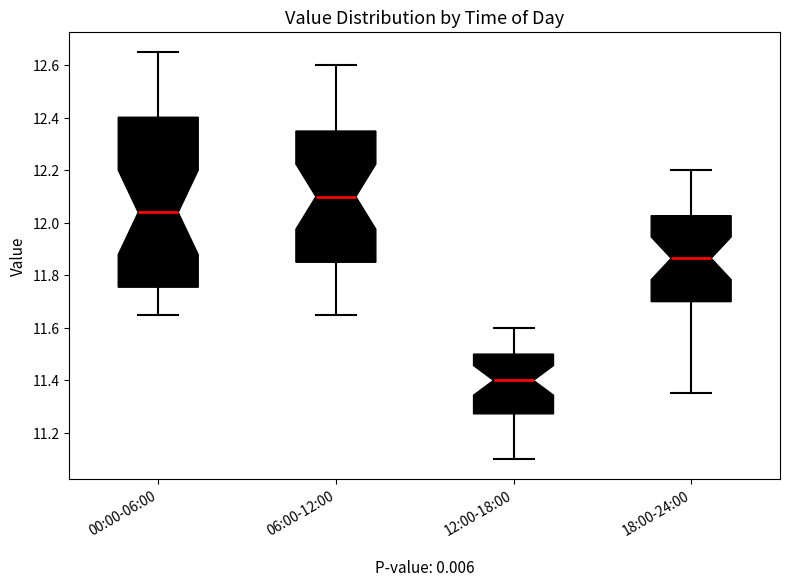

Comparing the boxes themselves (not the whiskers), which one is the tallest?

00:00-06:00